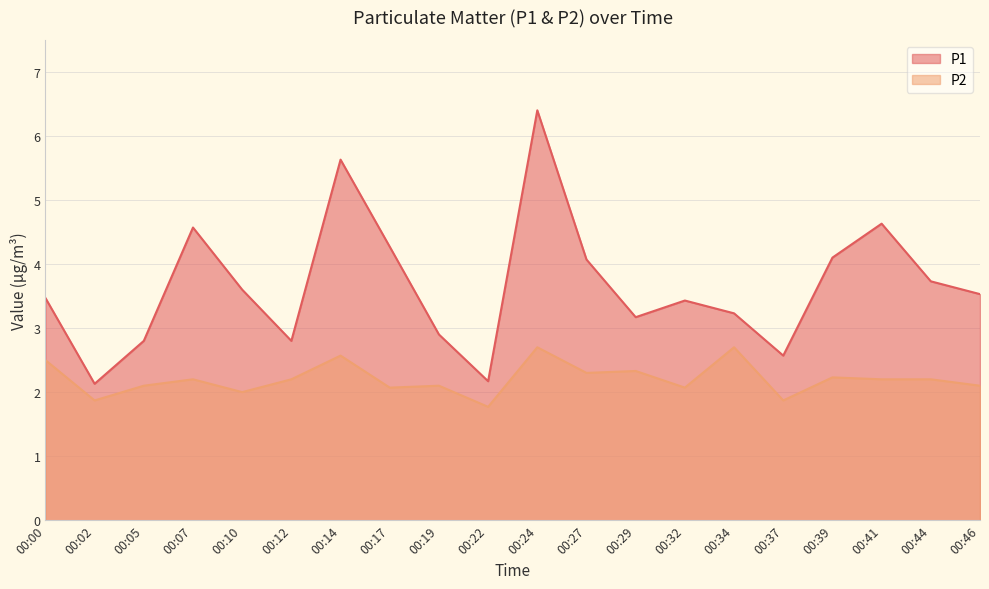

What is the maximum value shown in the chart?

6.4